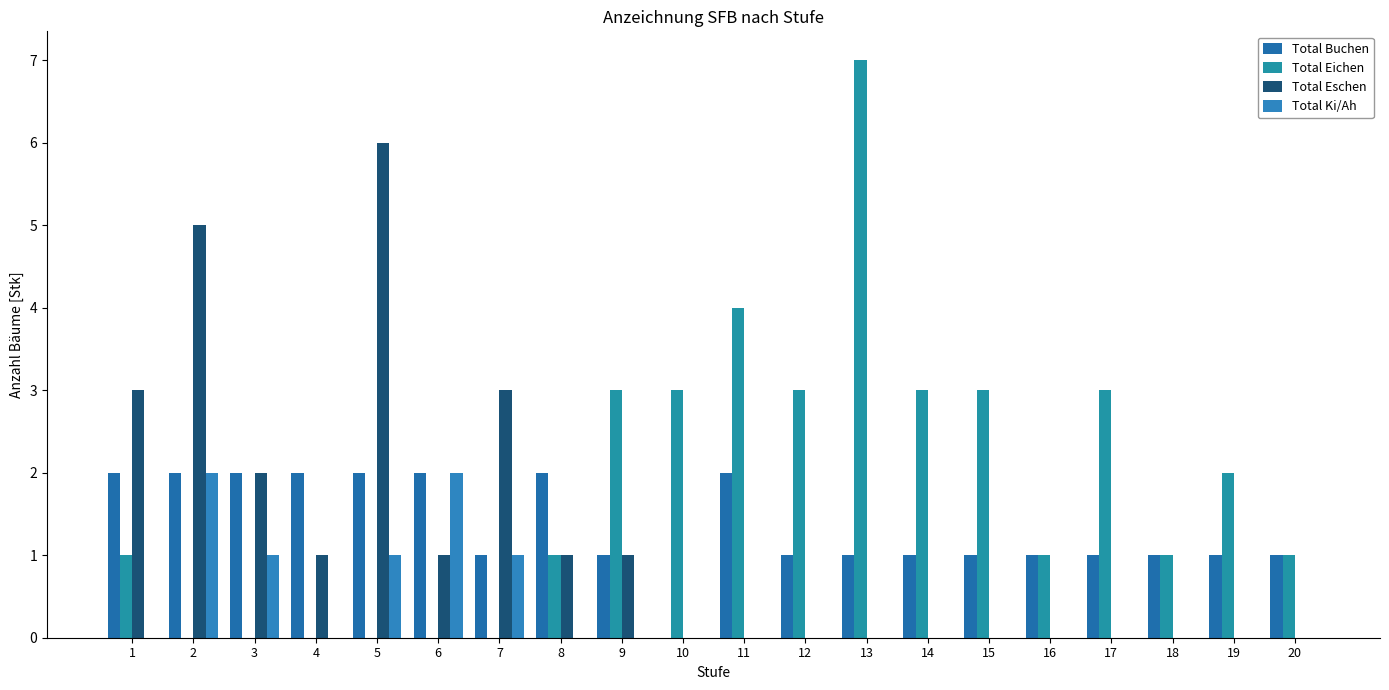

What is the sum of the Total Buchen values at 3 and 5?

4